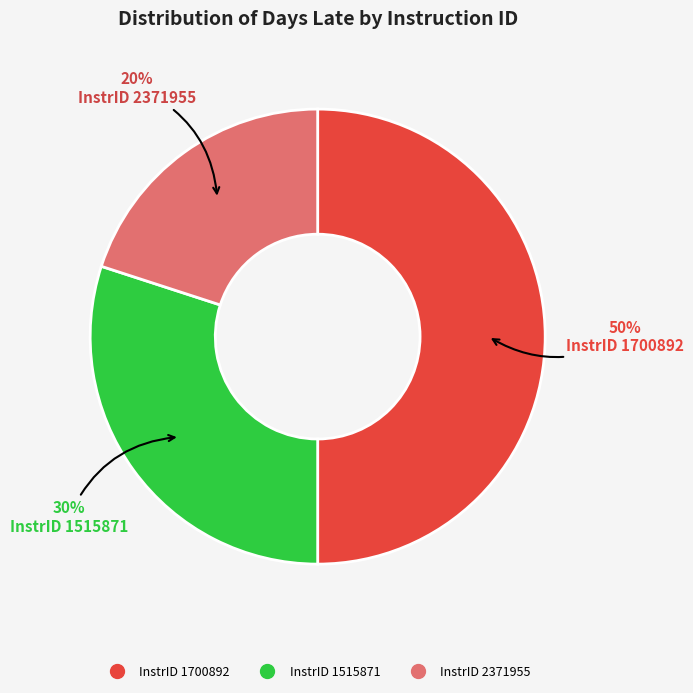

Does InstrID 1515871 represent more than half of the total?

No